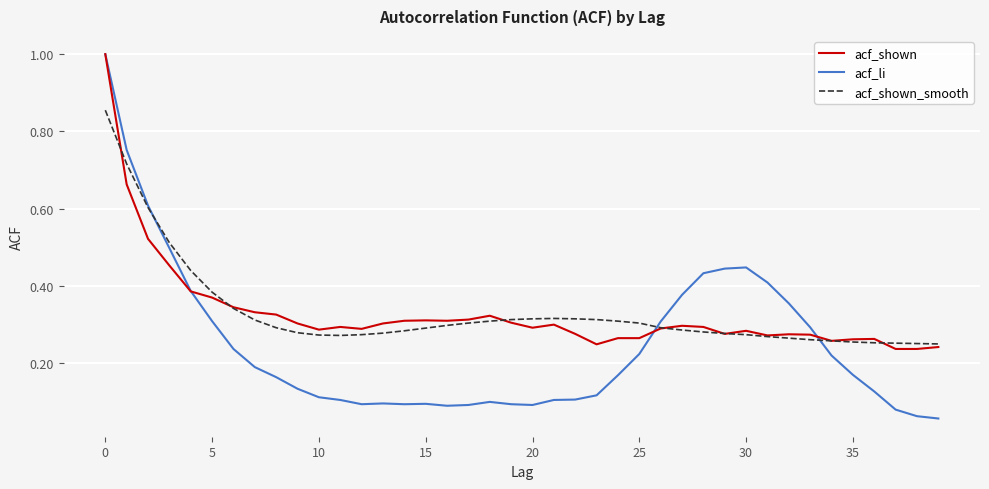

At how many categories does at least one series exceed 0?

40